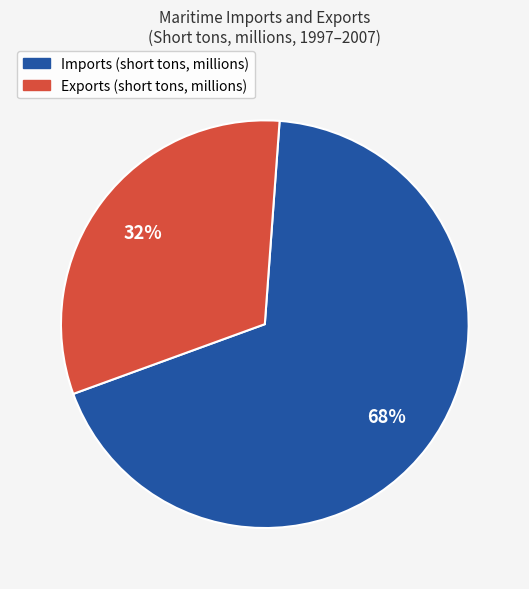

To the nearest percent, what is the average slice percentage?

50%